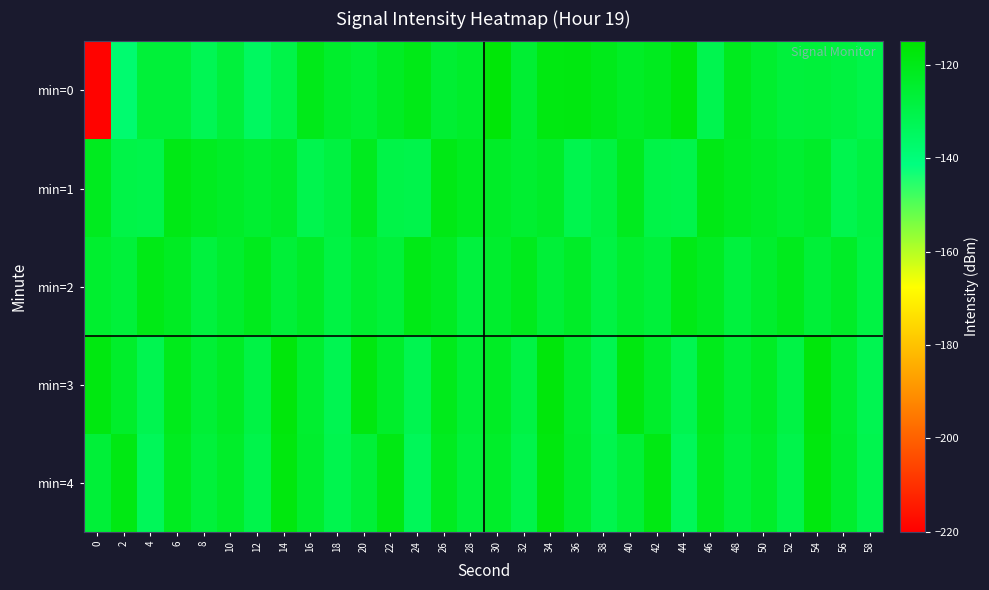

Which has a higher value, 22 or 48?

48